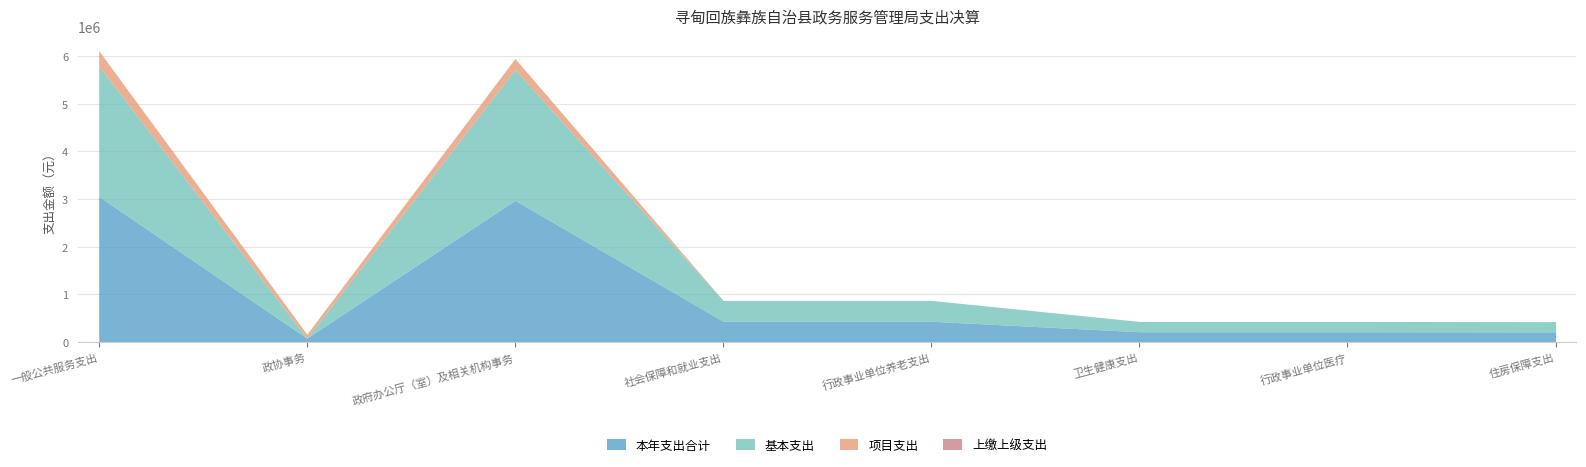

At which label does 基本支出 reach its peak?

一般公共服务支出